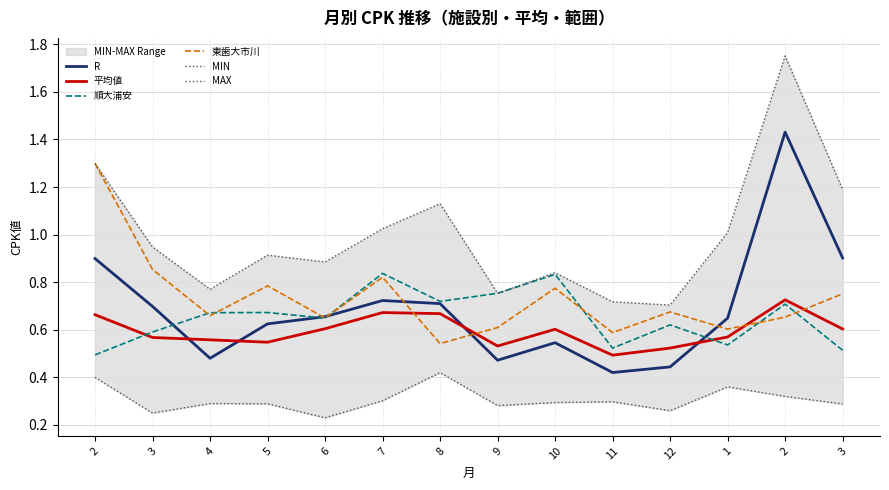

Reading left to right, transcribe all the data shown in this chart.

R: 0.9	0.7	0.5	0.6	0.7	0.7	0.7	0.5	0.5	0.4	0.4	0.6	1.4	0.9
平均値: 0.7	0.6	0.6	0.5	0.6	0.7	0.7	0.5	0.6	0.5	0.5	0.6	0.7	0.6
順大浦安: 0.5	0.6	0.7	0.7	0.6	0.8	0.7	0.8	0.8	0.5	0.6	0.5	0.7	0.5
東歯大市川: 1.3	0.9	0.7	0.8	0.6	0.8	0.5	0.6	0.8	0.6	0.7	0.6	0.7	0.8
MIN: 0.4	0.2	0.3	0.3	0.2	0.3	0.4	0.3	0.3	0.3	0.3	0.4	0.3	0.3
MAX: 1.3	0.9	0.8	0.9	0.9	1.0	1.1	0.8	0.8	0.7	0.7	1.0	1.8	1.2